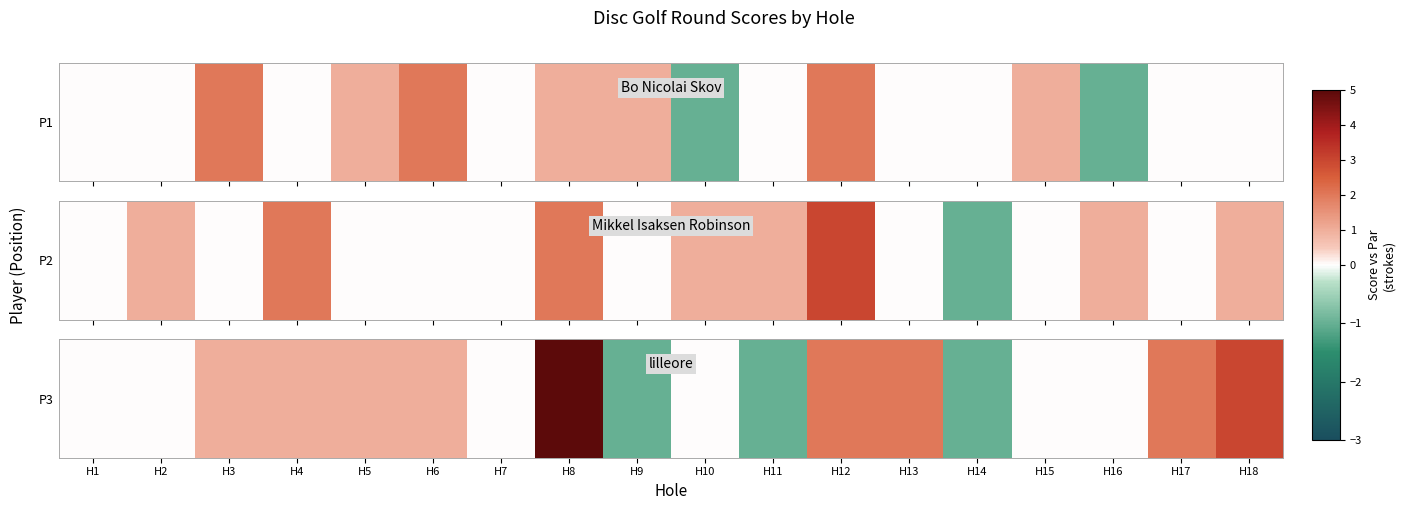

What is the difference between the values at H5 and H18?

2